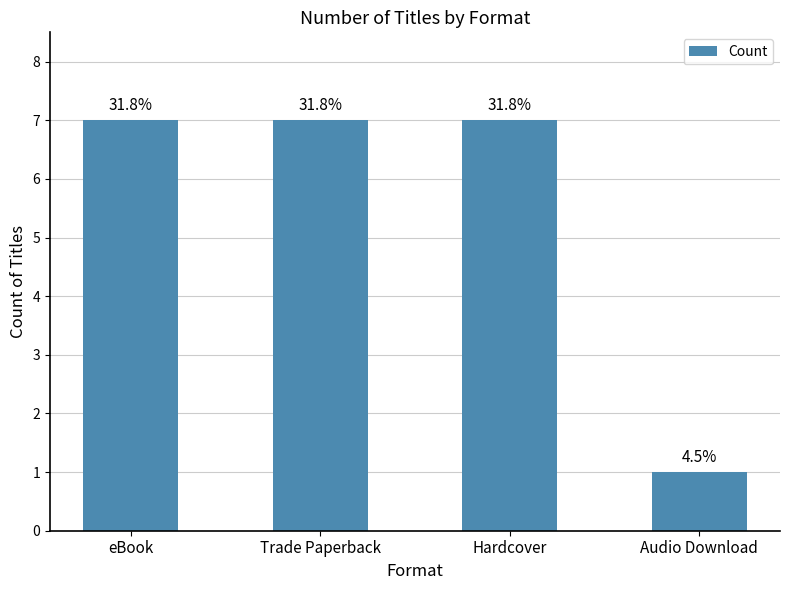

Does the chart contain any negative values?

No